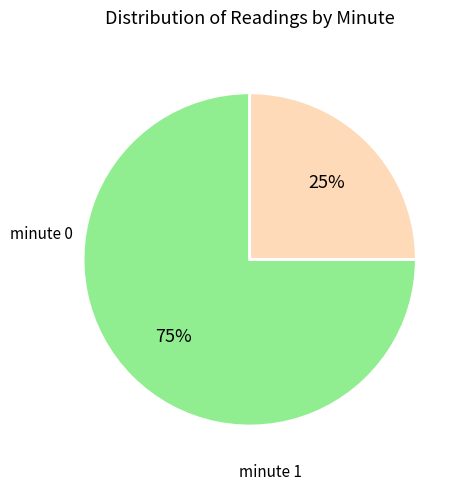

Which slice is the smallest?

minute 1